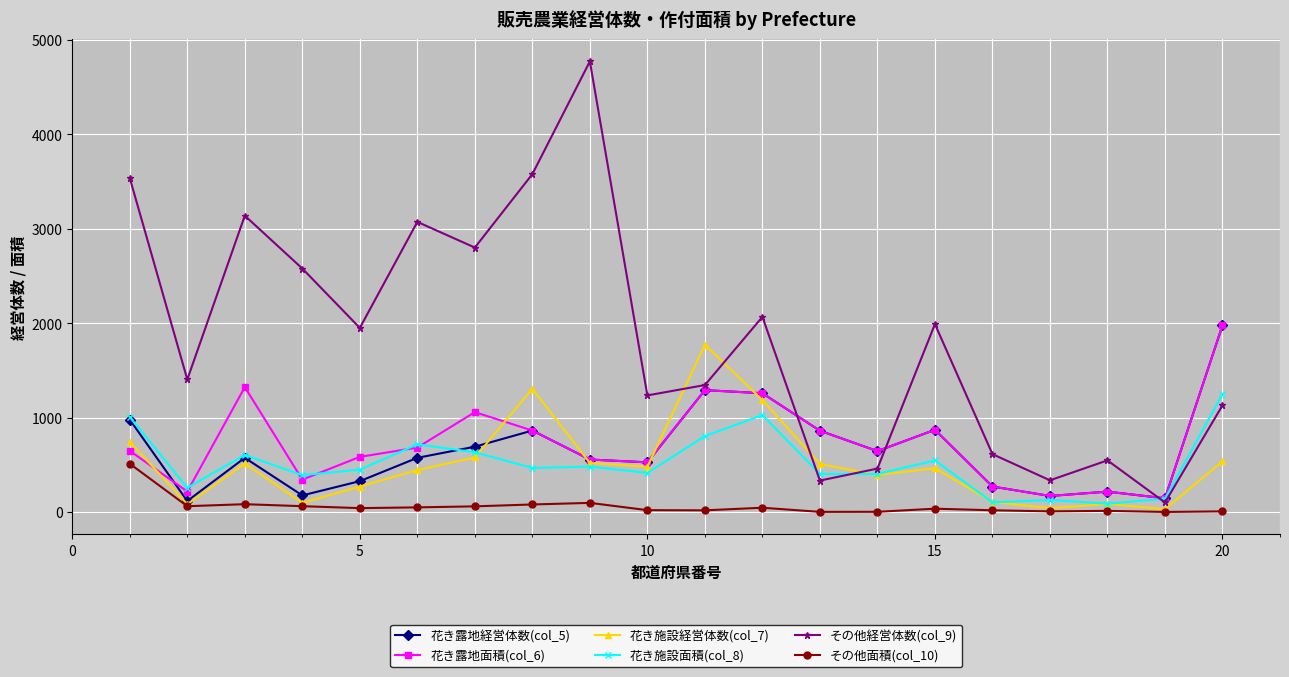

Which series has the largest range (max minus min)?

その他経営体数(col_9)